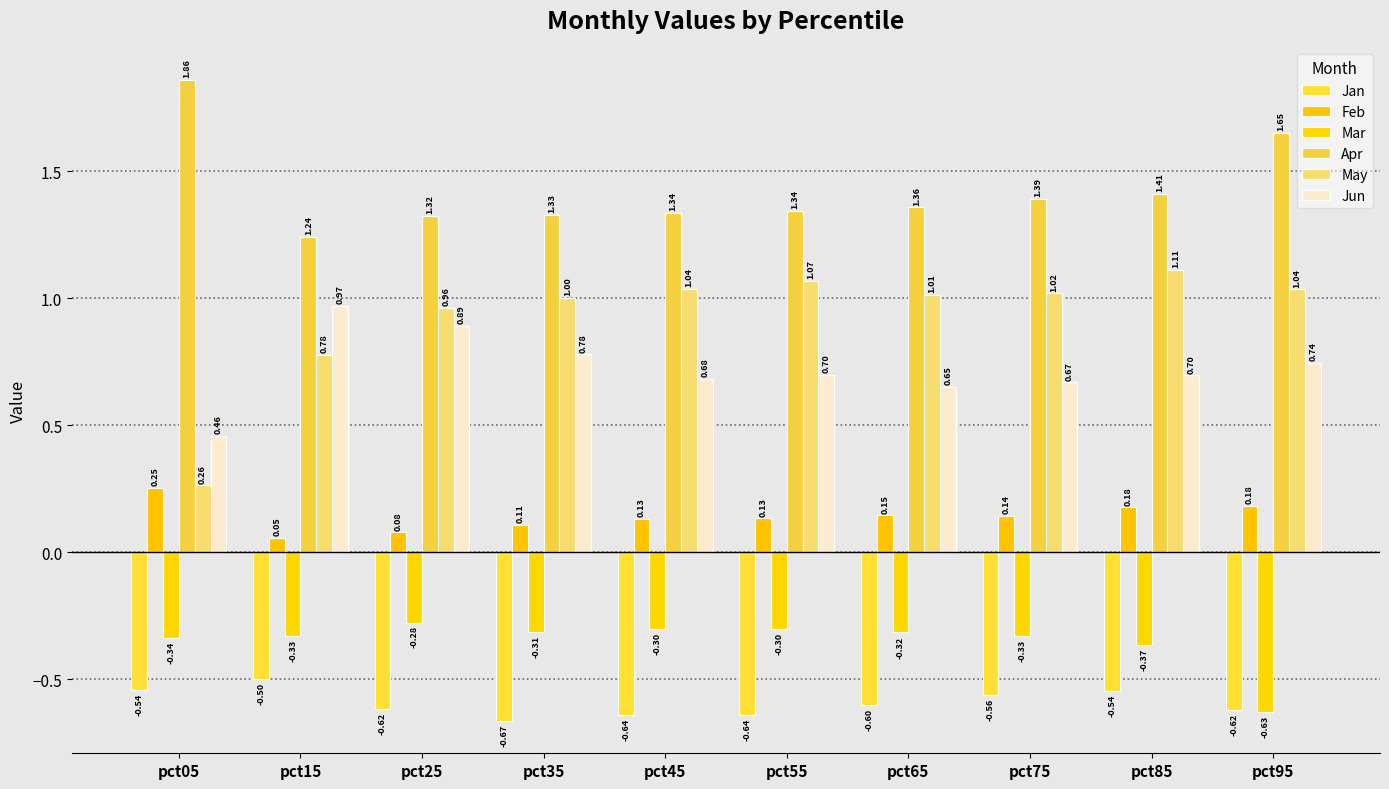

What is the value of the Jan bar at the 10th from the left?

-0.6